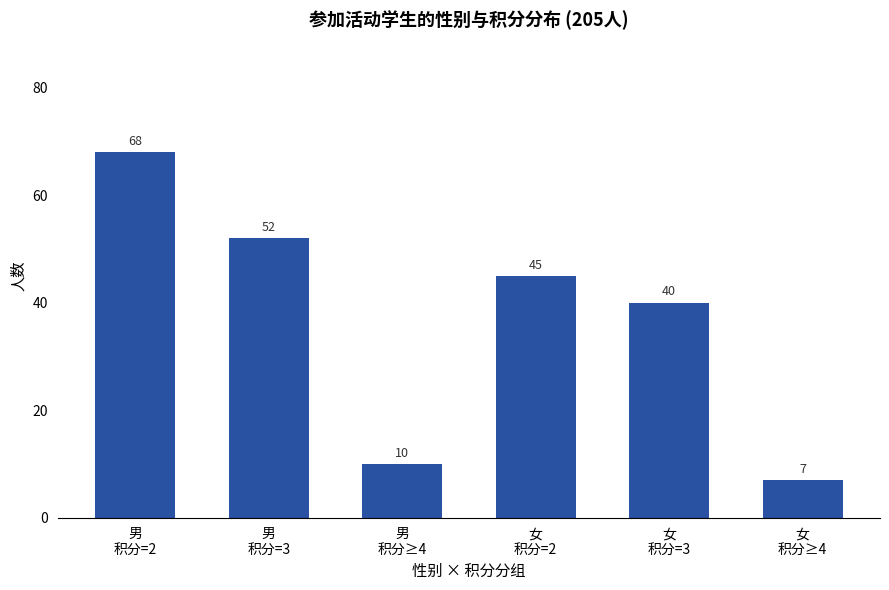

Reading left to right, transcribe all the data shown in this chart.

男
积分=2=68	男
积分=3=52	男
积分≥4=10	女
积分=2=45	女
积分=3=40	女
积分≥4=7